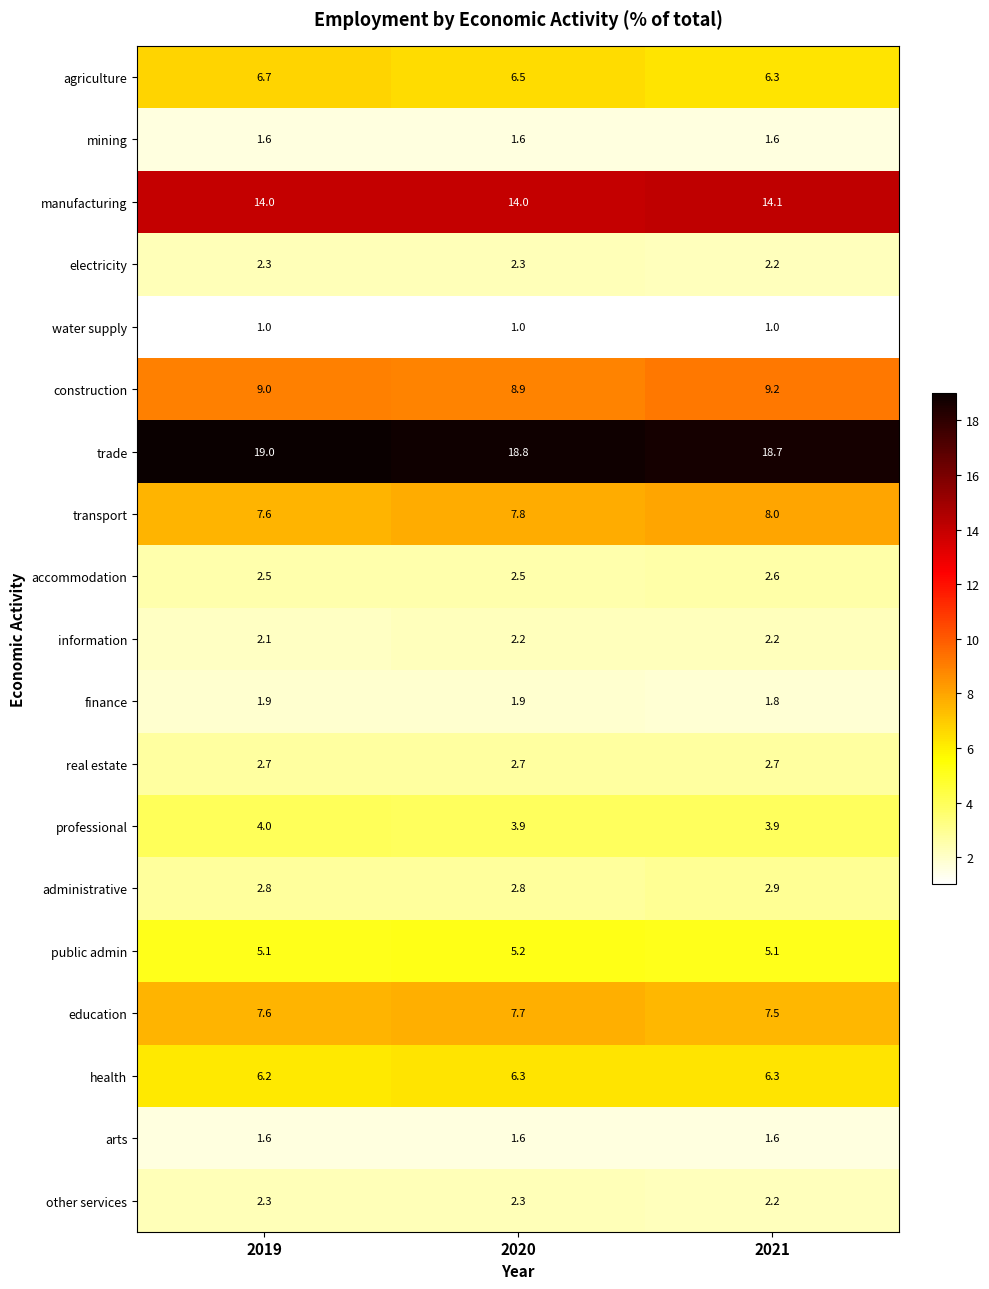

How many education values are between 7 and 8?

3